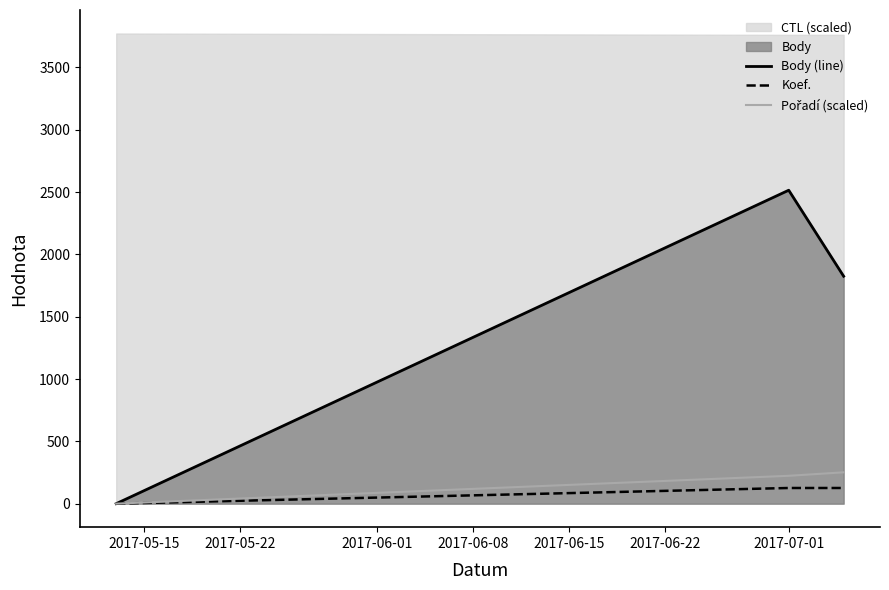

What is the highest value of the Koef. series?

125.8